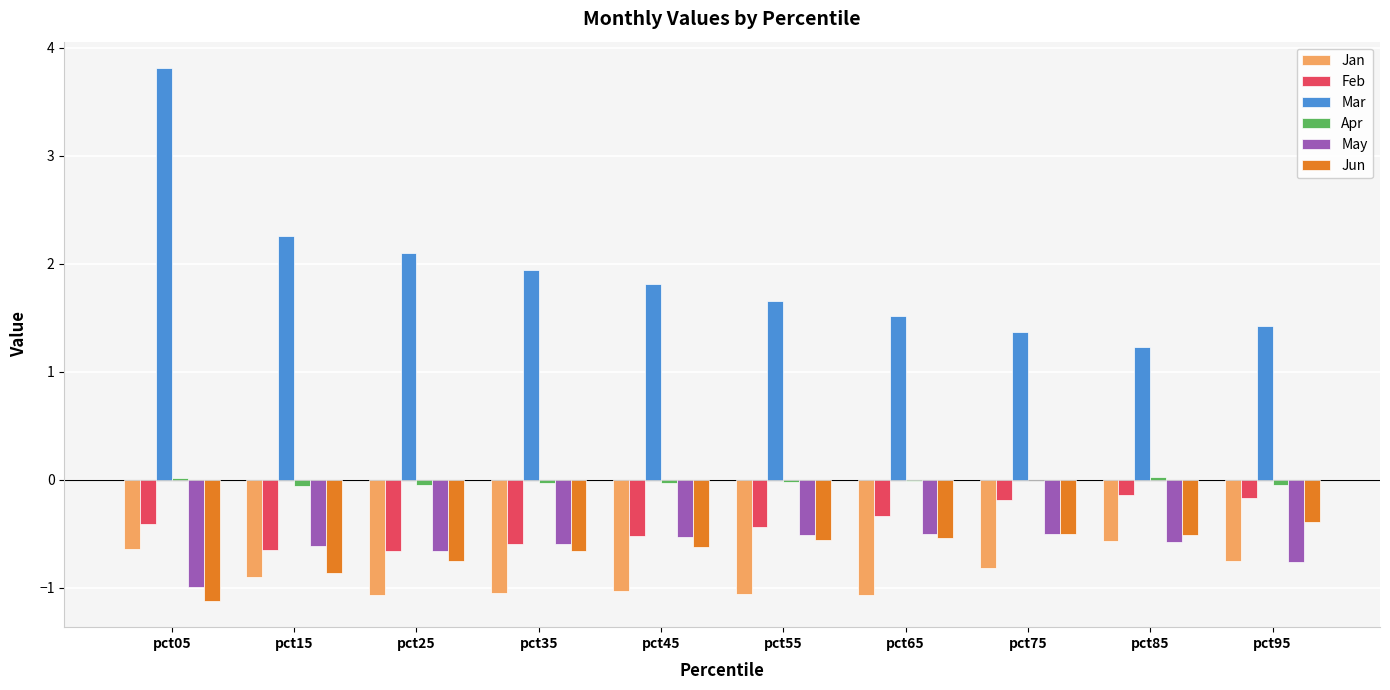

At which category does the chart reach its peak across all series?

pct05